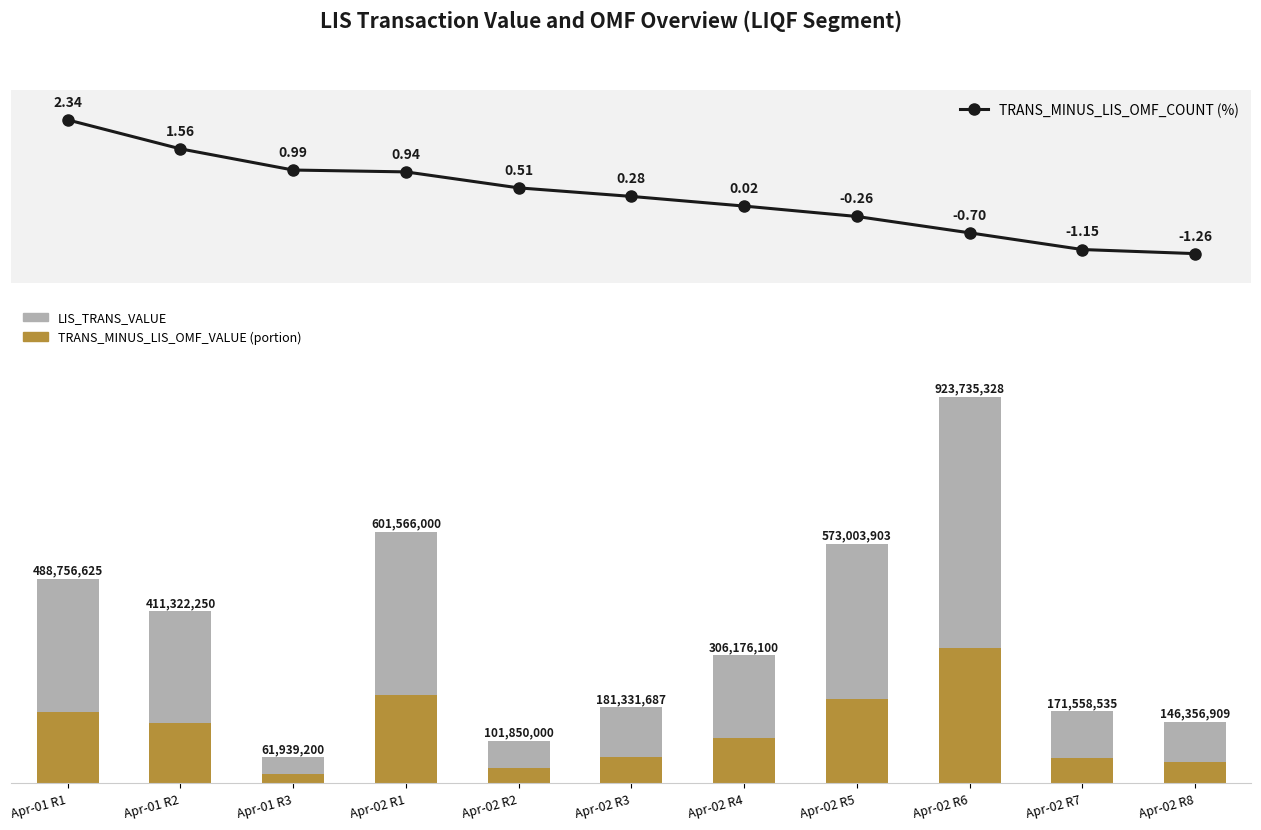

Reading left to right, what are all the values shown in this chart?

TRANS_MINUS_LIS_OMF_COUNT (%): Apr-01 R1=2.3	Apr-01 R2=1.6	Apr-01 R3=1.0	Apr-02 R1=0.9	Apr-02 R2=0.5	Apr-02 R3=0.3	Apr-02 R4=0.0	Apr-02 R5=-0.3	Apr-02 R6=-0.7	Apr-02 R7=-1.1	Apr-02 R8=-1.3
LIS_TRANS_VALUE (×10⁸): Apr-01 R1=4.9	Apr-01 R2=4.1	Apr-01 R3=0.6	Apr-02 R1=6.0	Apr-02 R2=1.0	Apr-02 R3=1.8	Apr-02 R4=3.1	Apr-02 R5=5.7	Apr-02 R6=9.2	Apr-02 R7=1.7	Apr-02 R8=1.5
TRANS_MINUS_LIS_OMF_VALUE (portion): Apr-01 R1=1.7	Apr-01 R2=1.4	Apr-01 R3=0.2	Apr-02 R1=2.1	Apr-02 R2=0.4	Apr-02 R3=0.6	Apr-02 R4=1.1	Apr-02 R5=2.0	Apr-02 R6=3.2	Apr-02 R7=0.6	Apr-02 R8=0.5